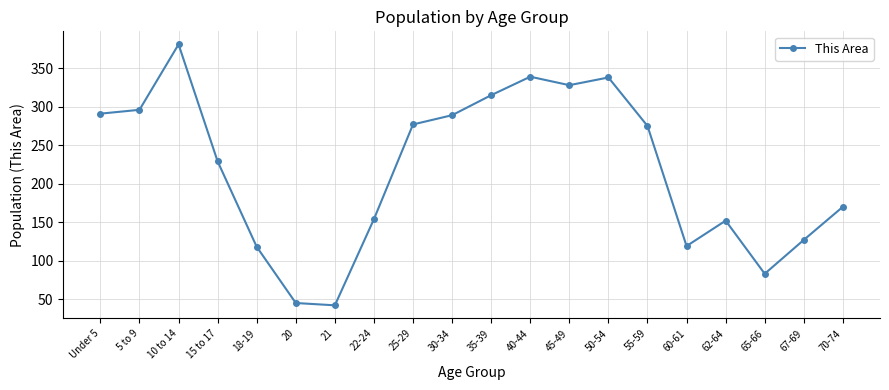

What is the difference between the values at 40-44 and Under 5?

48